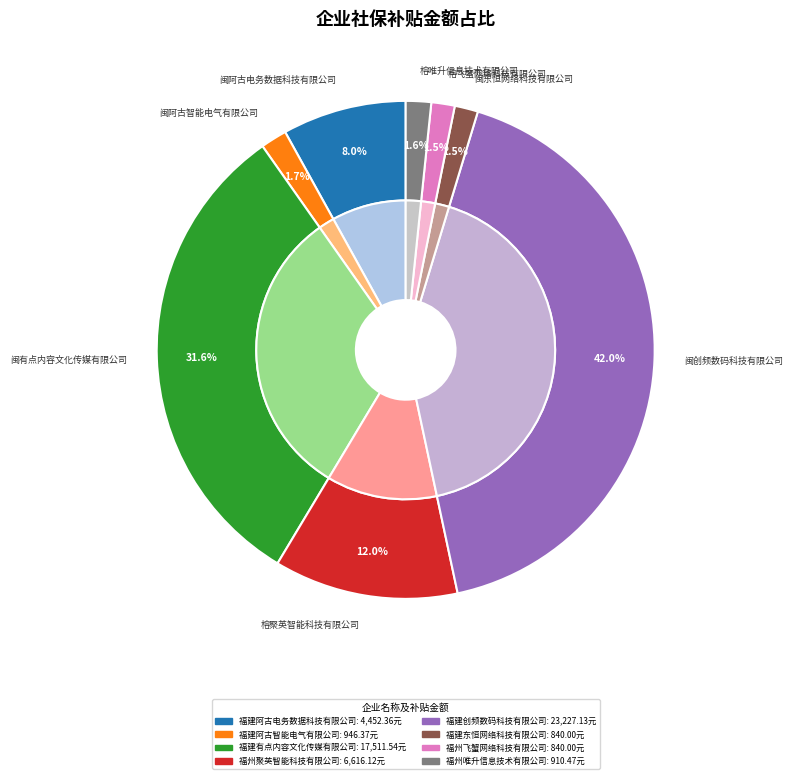

Between 福建阿古智能电气有限公司 and 福建阿古电务数据科技有限公司, which is larger?

福建阿古电务数据科技有限公司